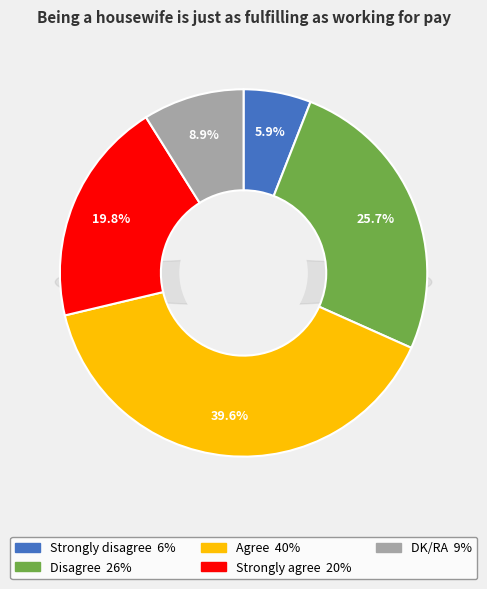

Does Strongly agree represent more than half of the total?

No